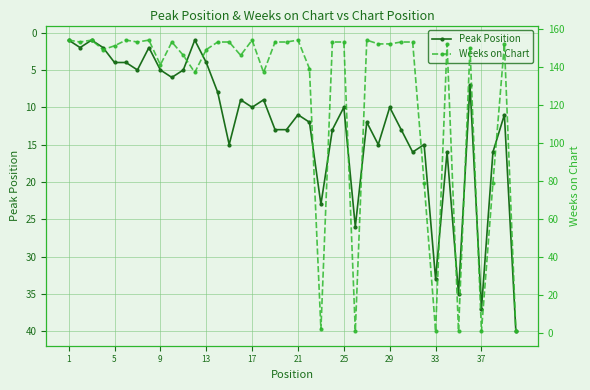

In Peak Position, how many points are higher than both neighbors (excluding endpoints)?

12